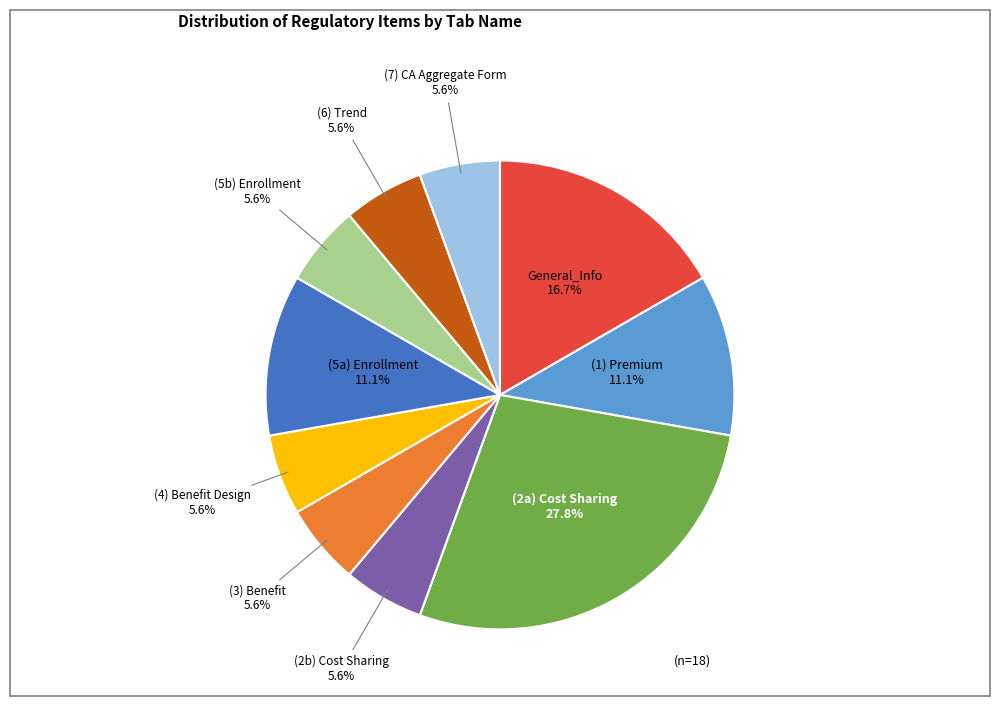

Is (1) Premium the majority of the pie?

No